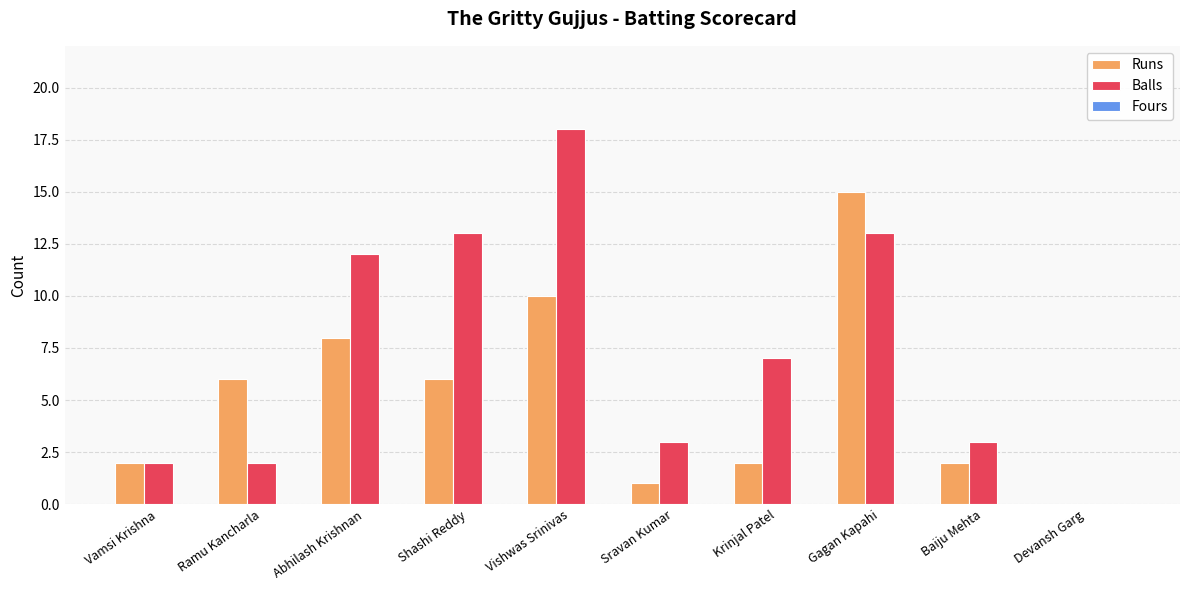

Which series has the largest total across all categories?

Balls